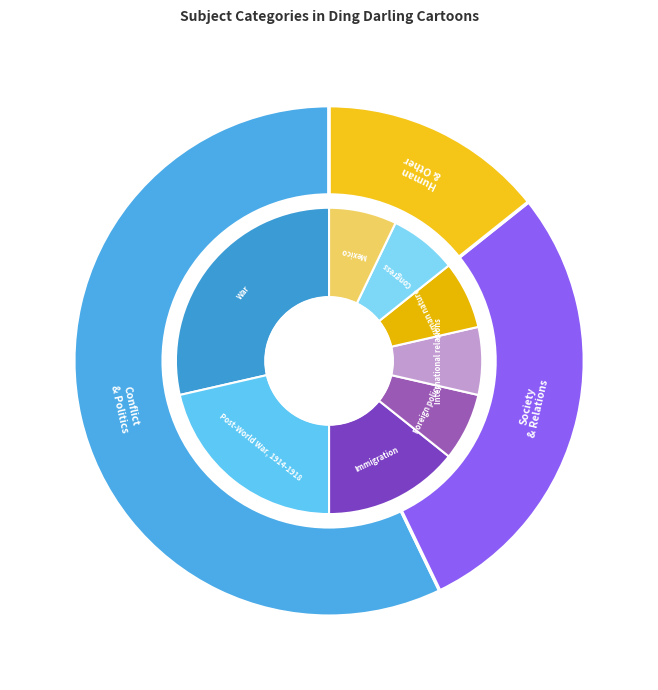

True or false: Post-World War, 1914-1918 accounts for 21% of the total.

True